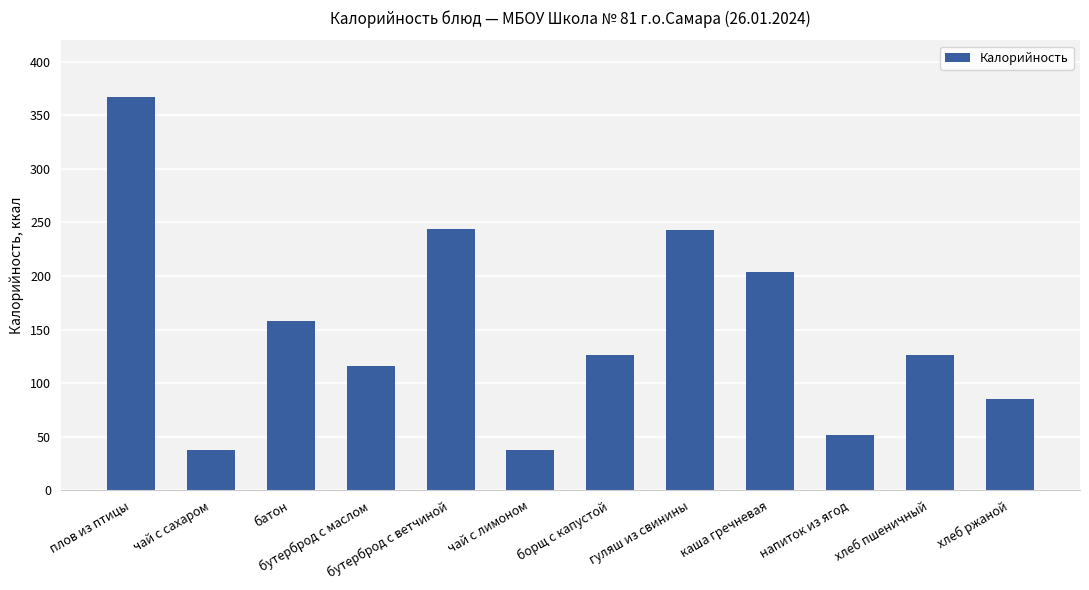

Between каша гречневая and хлеб пшеничный, which is larger?

каша гречневая